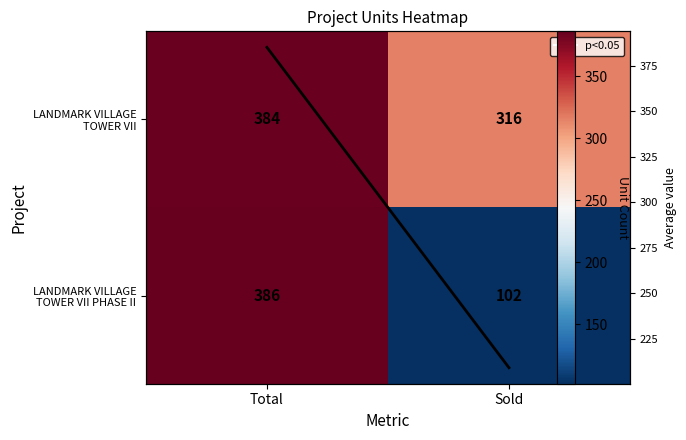

List the series in order of their peak value, lowest first.

LANDMARK VILLAGE TOWER VII, Average, LANDMARK VILLAGE TOWER VII PHASE II